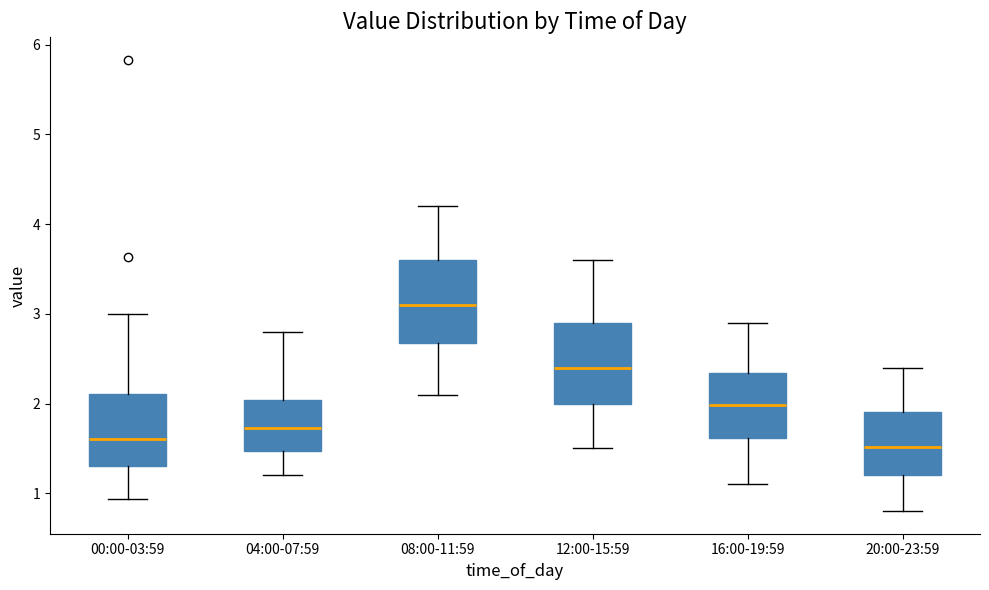

Which box has the highest median line?

08:00-11:59